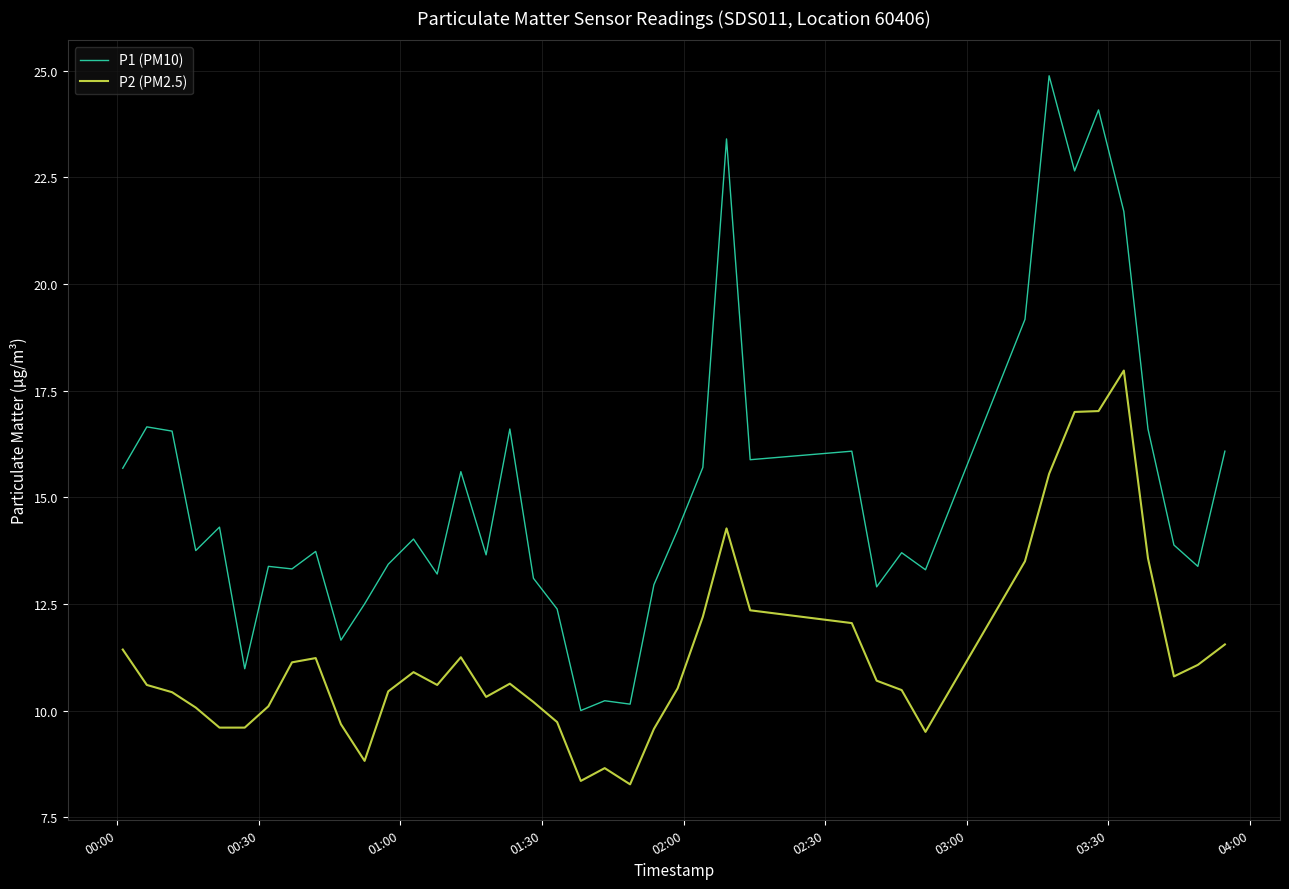

What is the difference between the maximum and minimum values in the P2 (PM2.5) series?

9.7